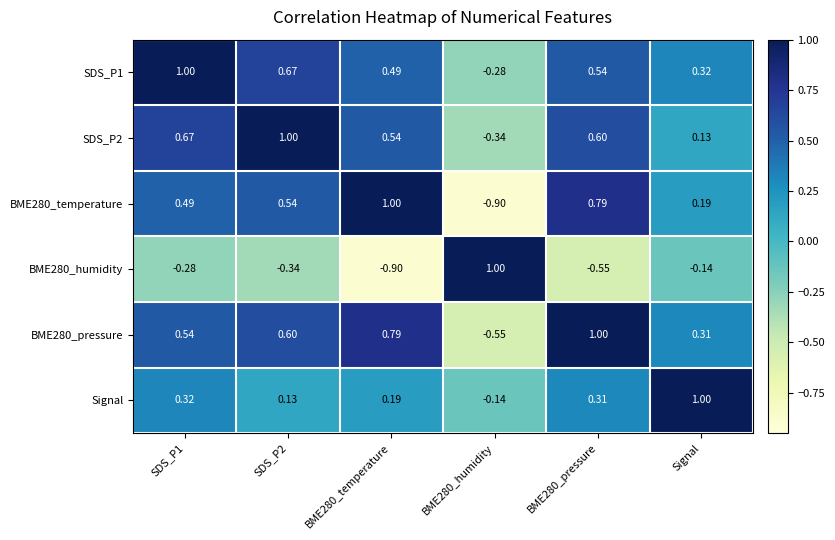

Is the value of Signal at BME280_temperature greater than the value of BME280_humidity at BME280_humidity?

No